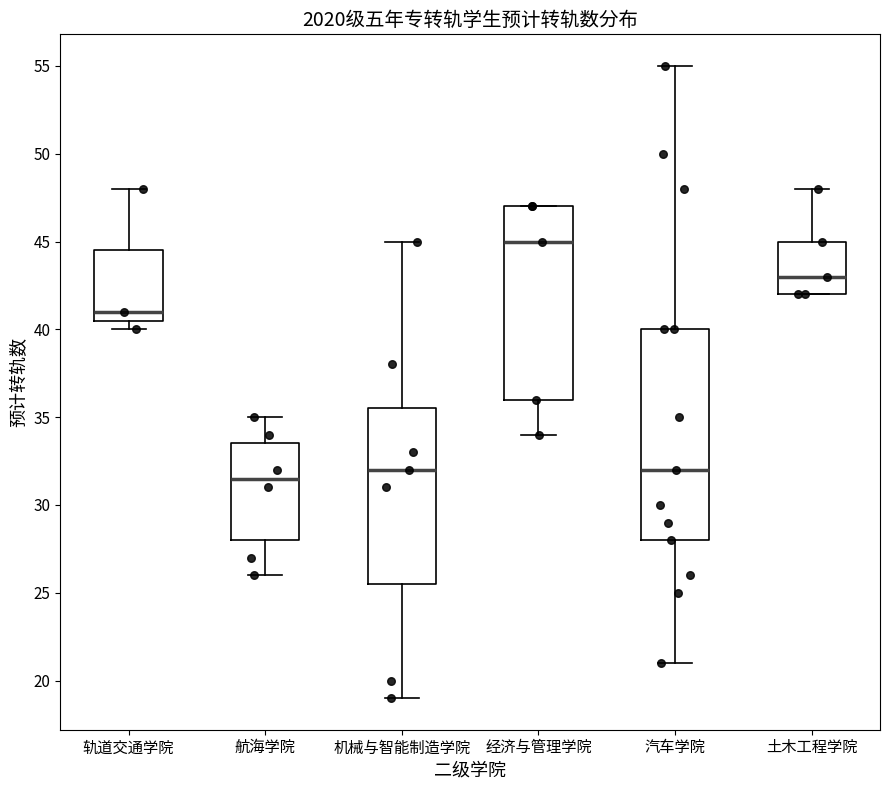

Which box has the lowest median line?

航海学院